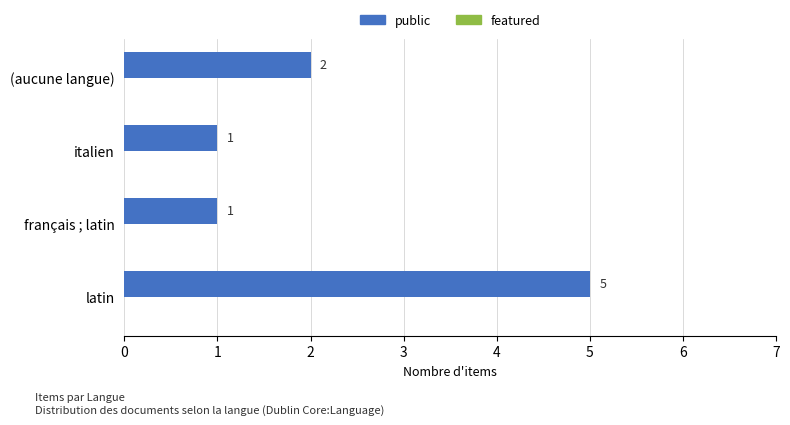

Which category has the highest value across all series?

latin